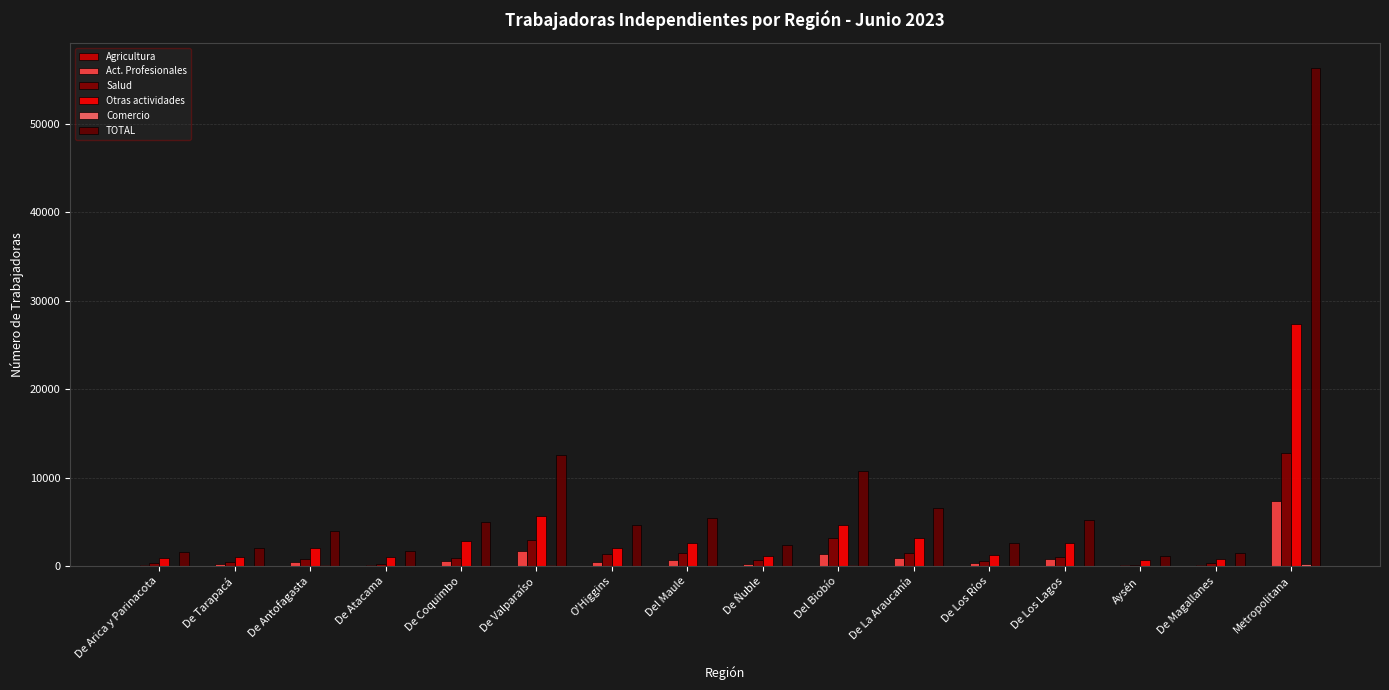

What is the difference between the maximum and minimum values in the Otras actividades series?

26568